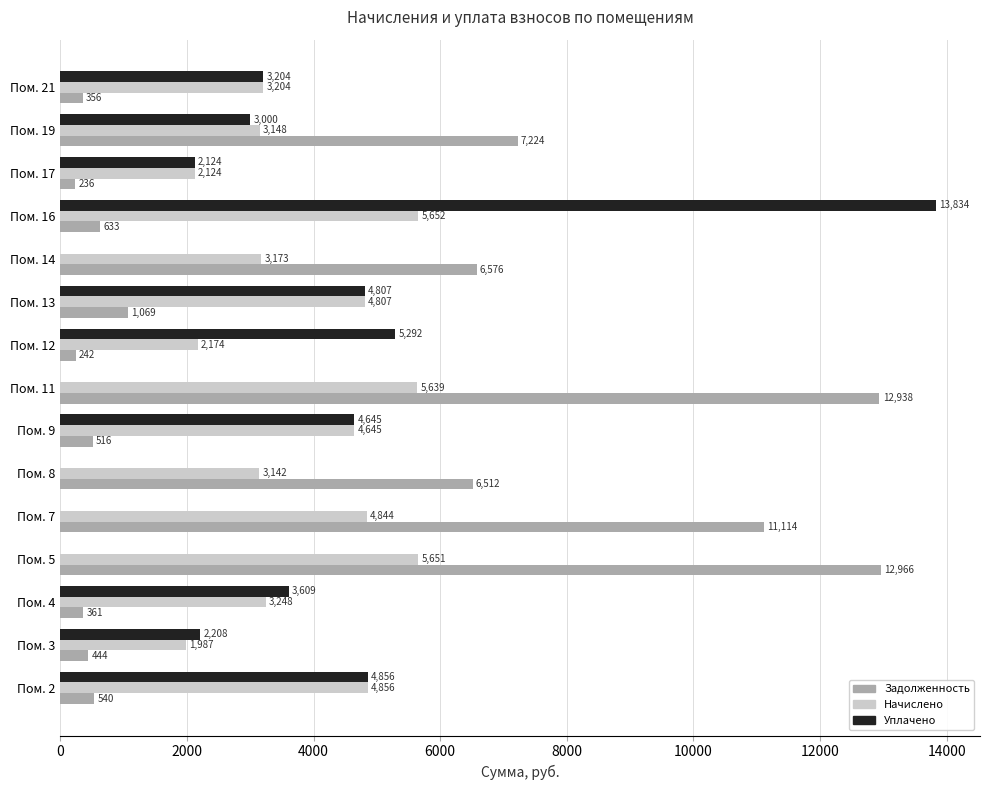

Which category has the highest value across all series?

Пом. 16